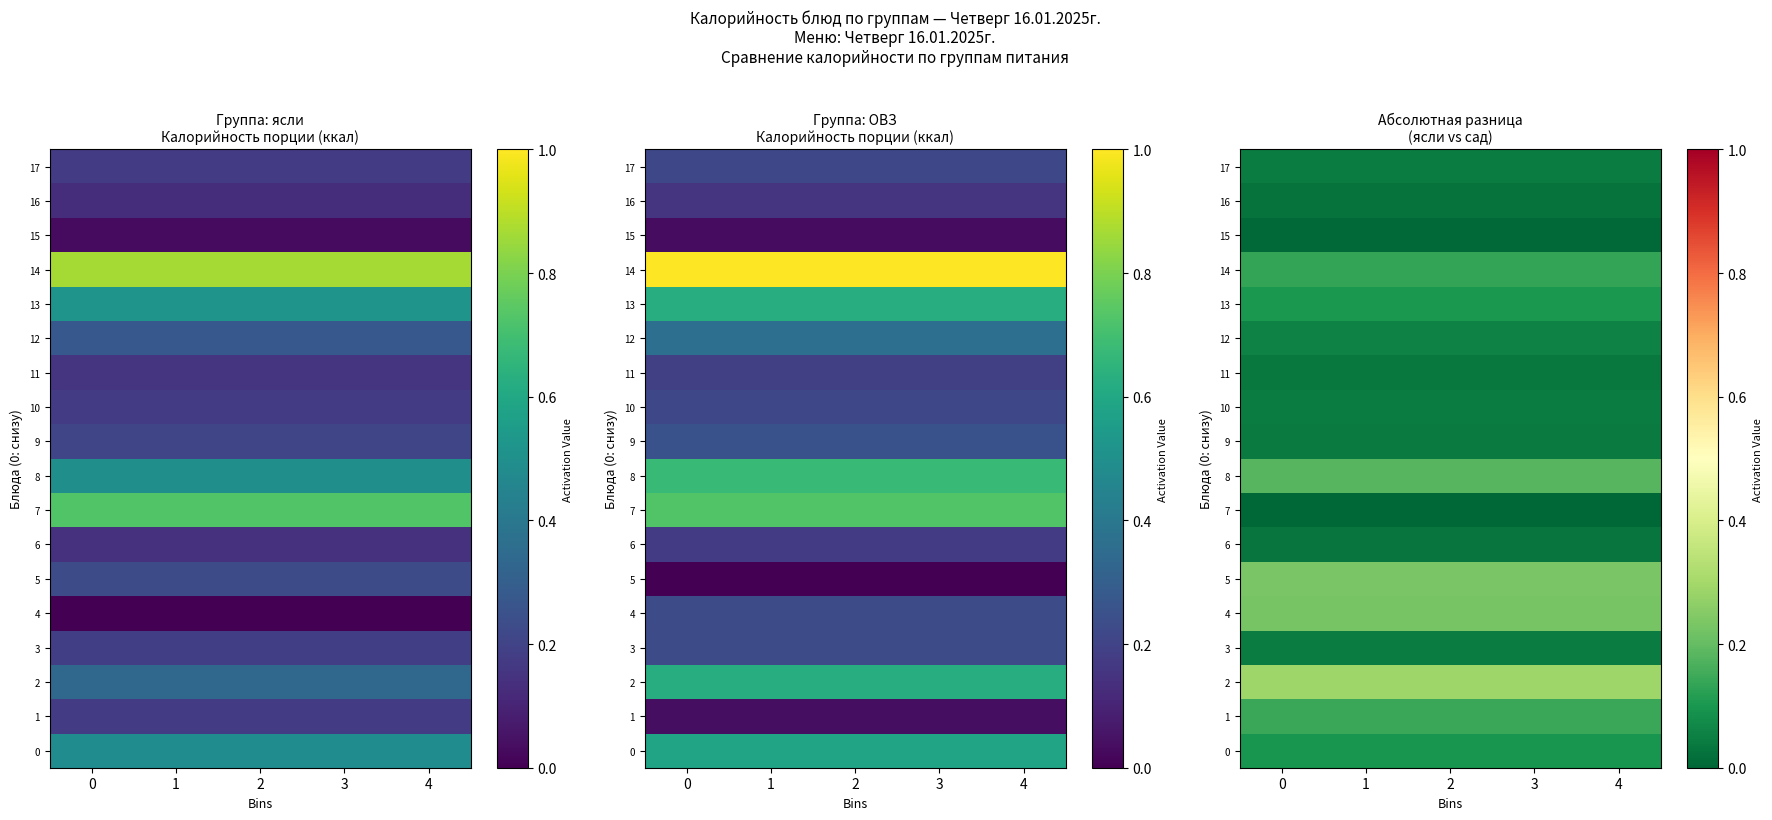

Which series has the largest total across all categories?

2